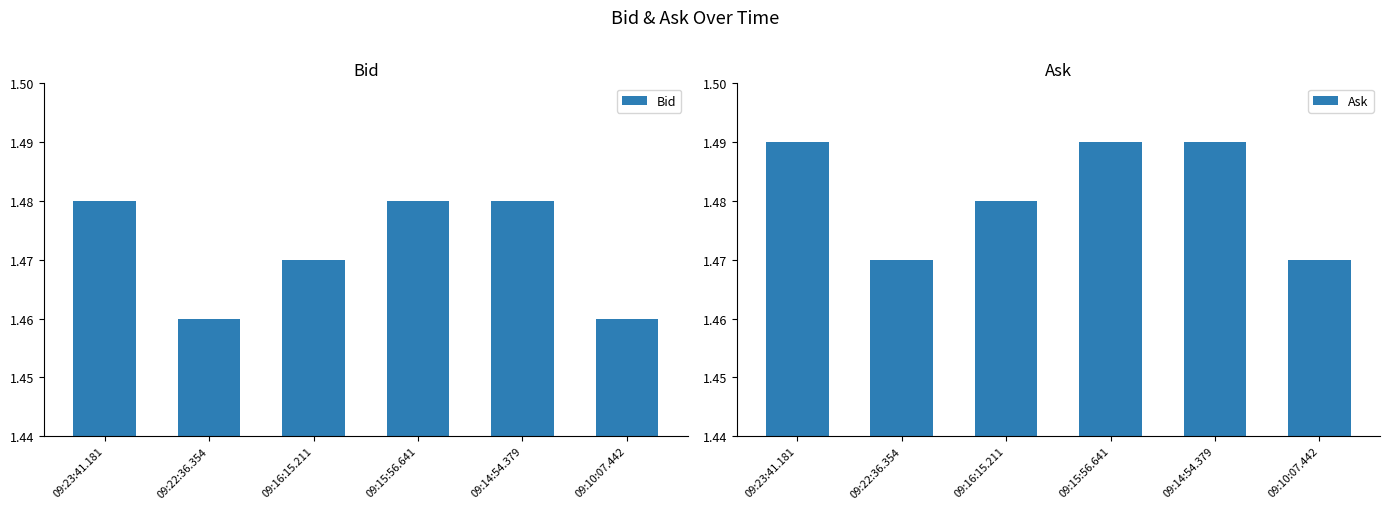

What is the label of the 4th bar from the right?

09:16:15.211